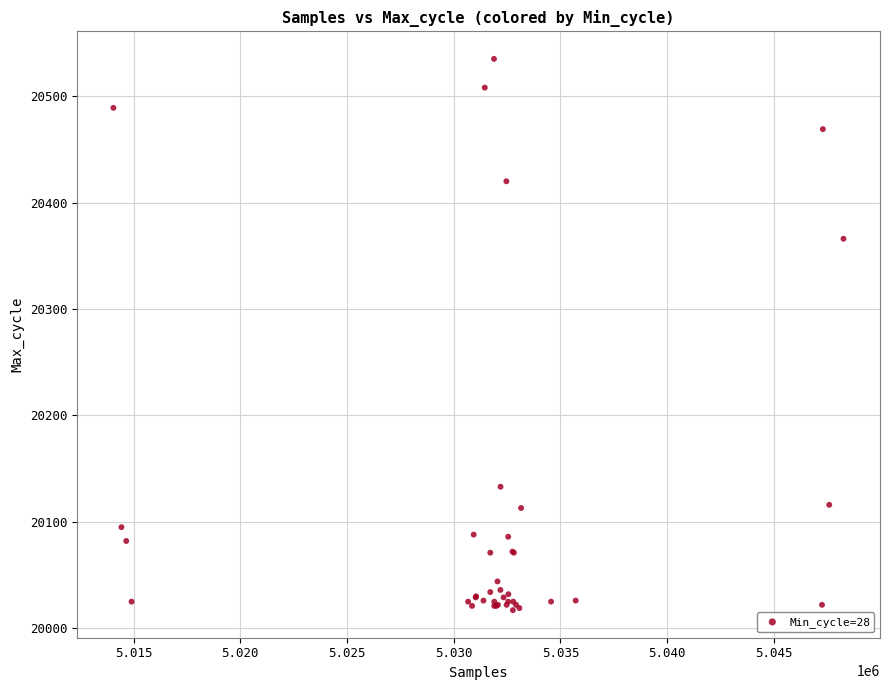

What Y value in the scatter plot is closest to 20276?

20366